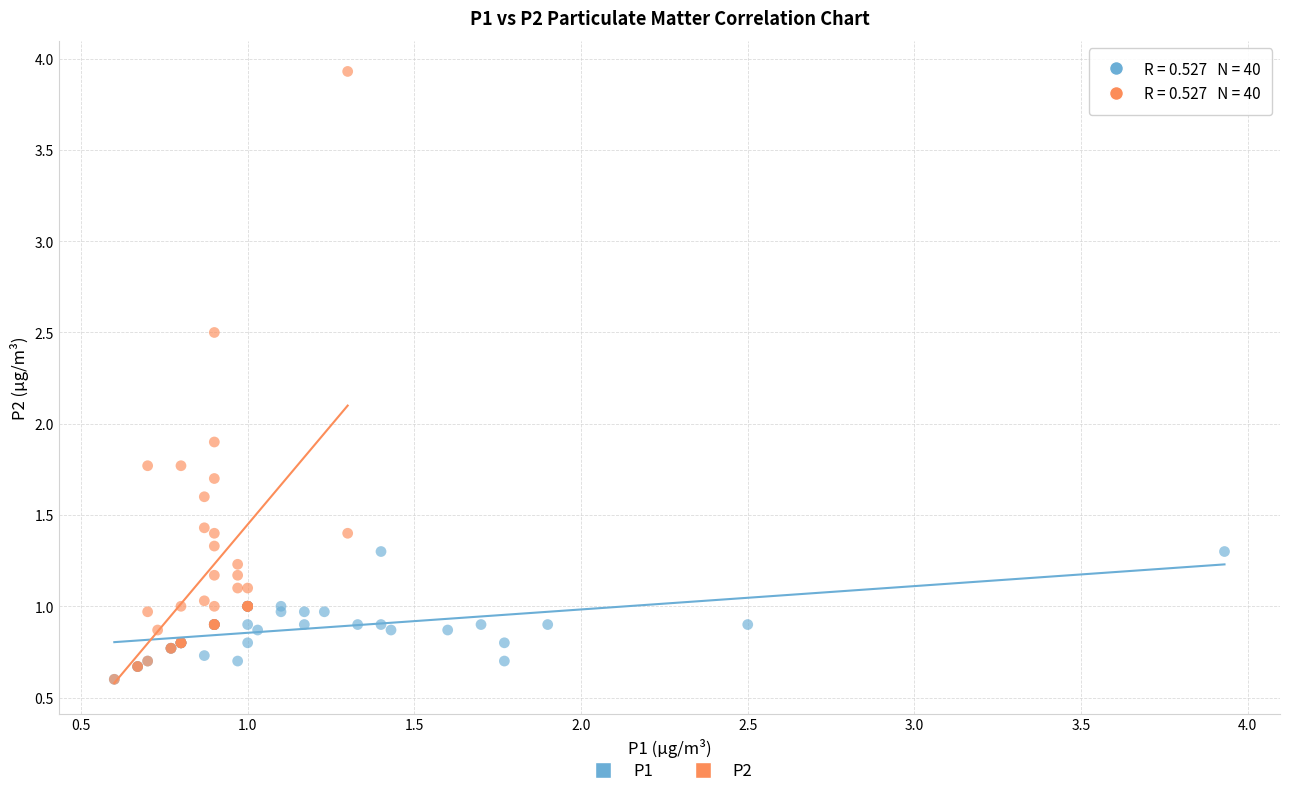

Which series contains the highest Y value?

P2